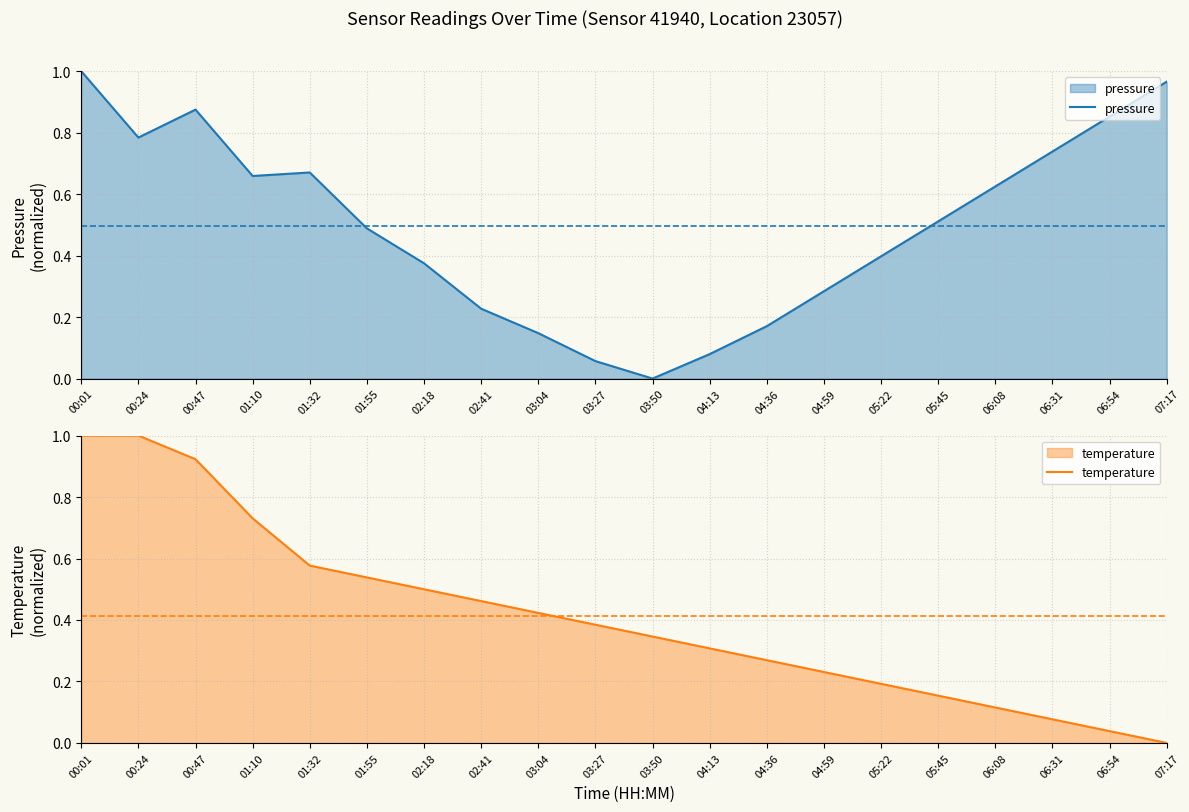

Reading left to right, transcribe all the data shown in this chart.

pressure: 00:01=1.0	00:24=0.8	00:47=0.9	01:10=0.7	01:32=0.7	01:55=0.5	02:18=0.4	02:41=0.2	03:04=0.1	03:27=0.1	03:50=0.0	04:13=0.1	04:36=0.2	04:59=0.3	05:22=0.4	05:45=0.5	06:08=0.6	06:31=0.7	06:54=0.9	07:17=1.0
temperature: 00:01=1.0	00:24=1.0	00:47=0.9	01:10=0.7	01:32=0.6	01:55=0.5	02:18=0.5	02:41=0.5	03:04=0.4	03:27=0.4	03:50=0.3	04:13=0.3	04:36=0.3	04:59=0.2	05:22=0.2	05:45=0.2	06:08=0.1	06:31=0.1	06:54=0.0	07:17=0.0